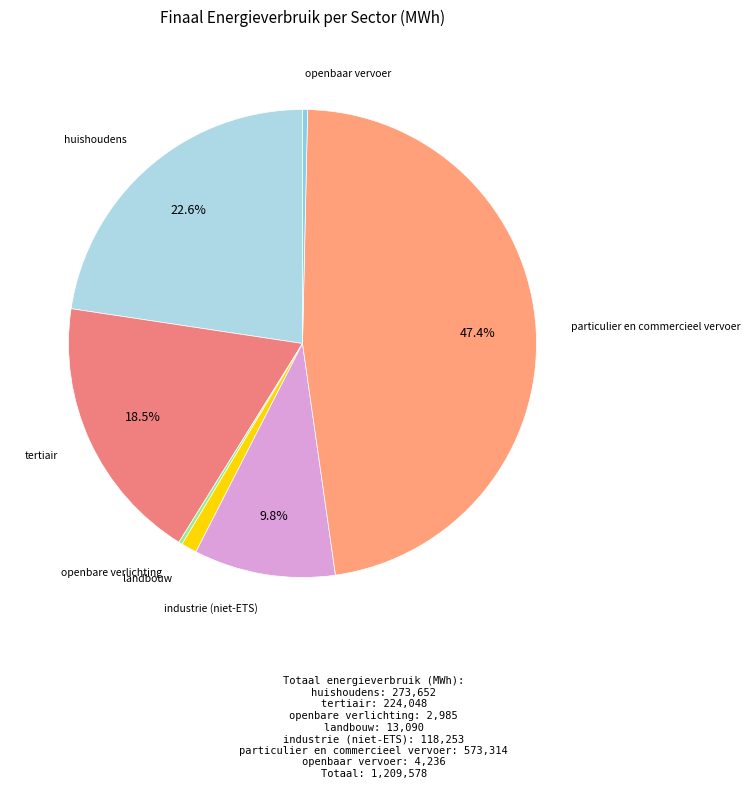

Which category has the smallest portion of the pie?

openbare verlichting